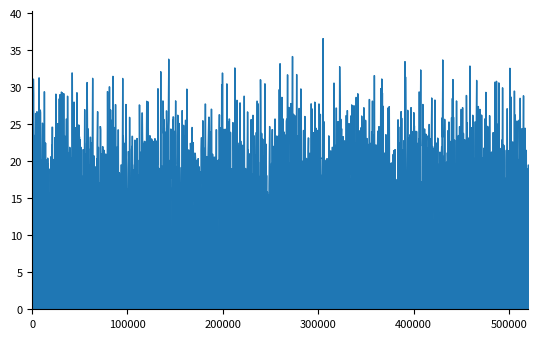

What is the average value?

17.9